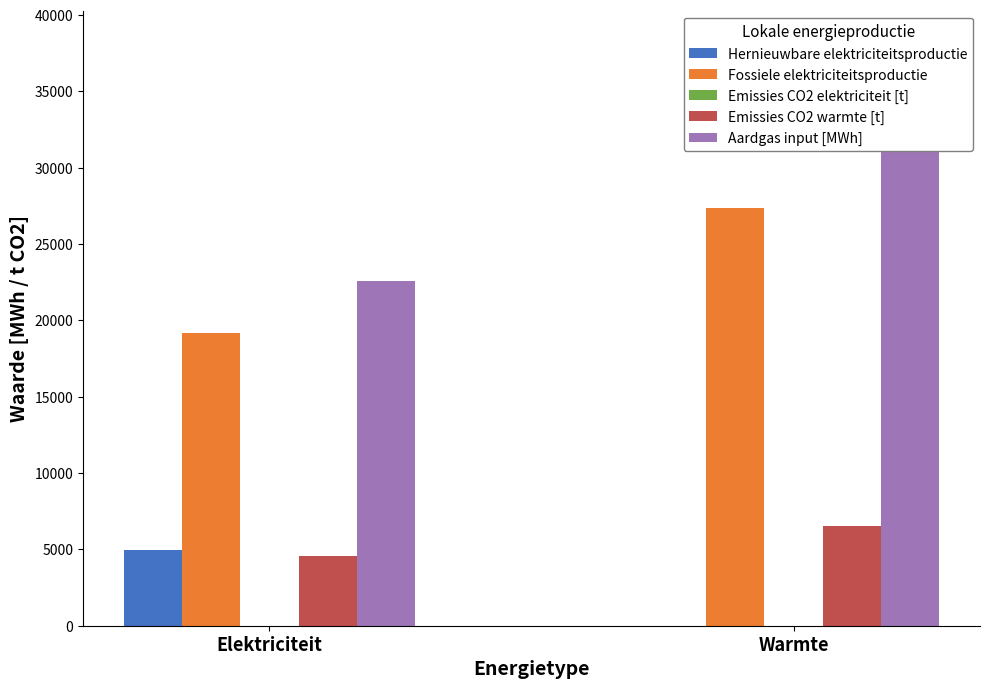

Is it true that Emissies CO2 warmte [t] equals 4556.8 at Elektriciteit?

True